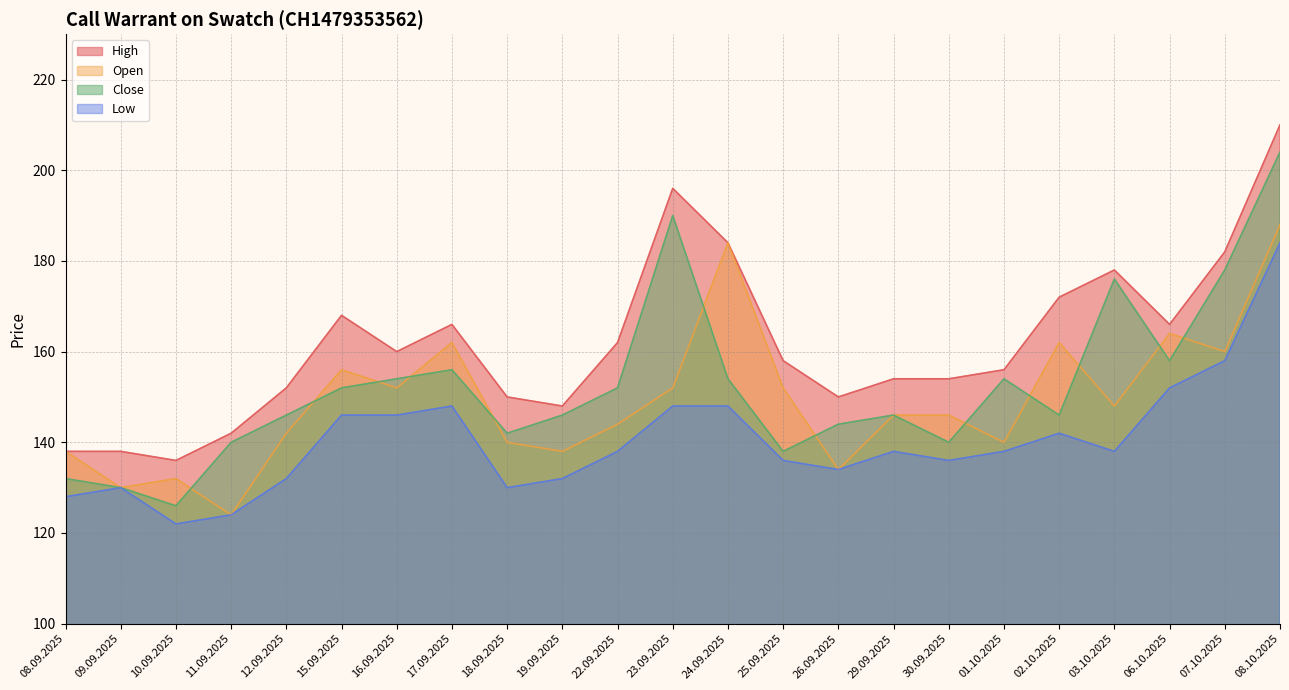

Which series changed the most between 12.09.2025 and 08.10.2025?

High